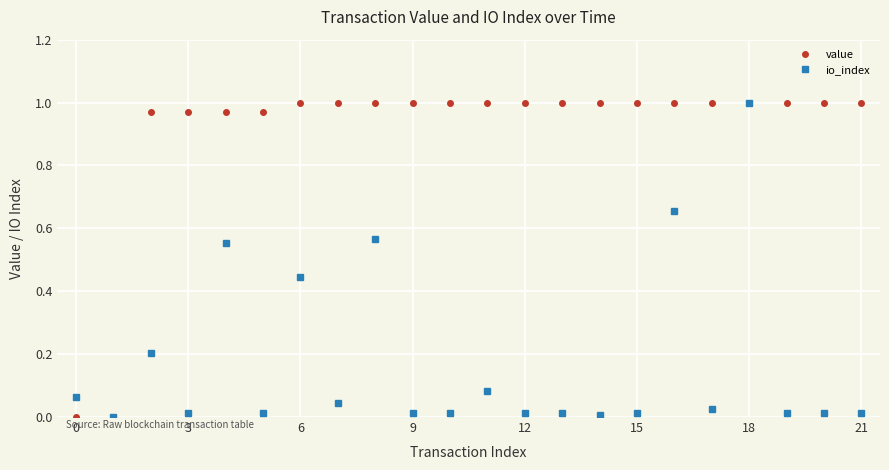

True or false: io_index has more than 0 points higher than both neighbors.

True